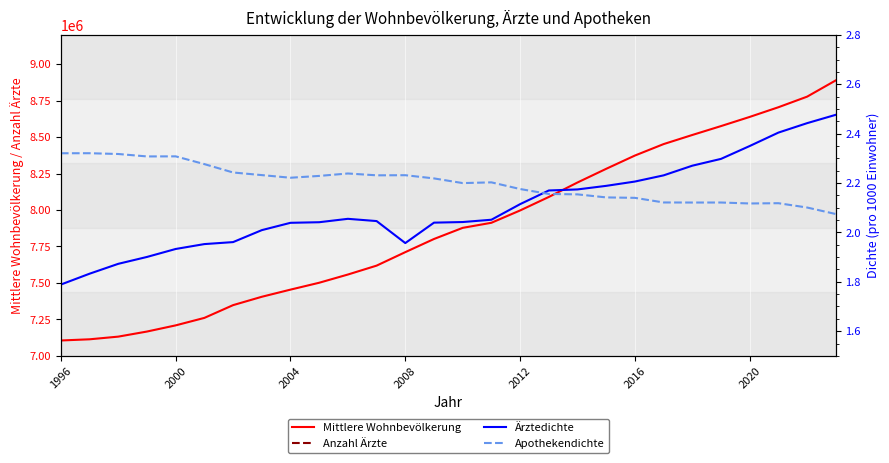

Rank the series by their maximum value, from highest to lowest.

Mittlere Wohnbevölkerung, Anzahl Ärzte, Ärztedichte, Apothekendichte